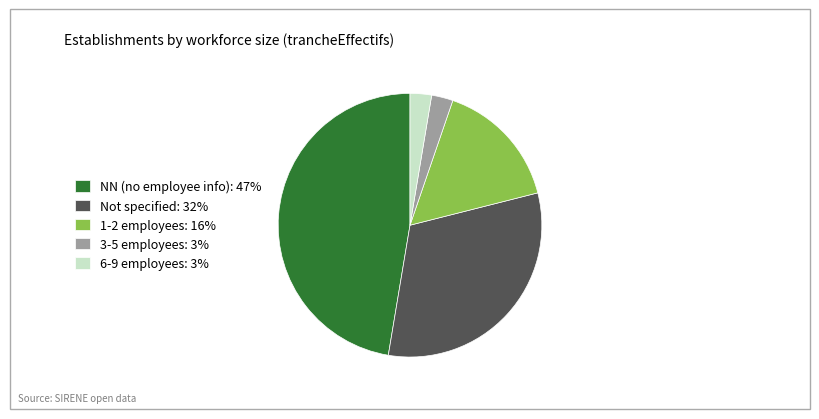

Which has a higher value, 1-2 employees: 16% or NN (no employee info): 47%?

NN (no employee info): 47%